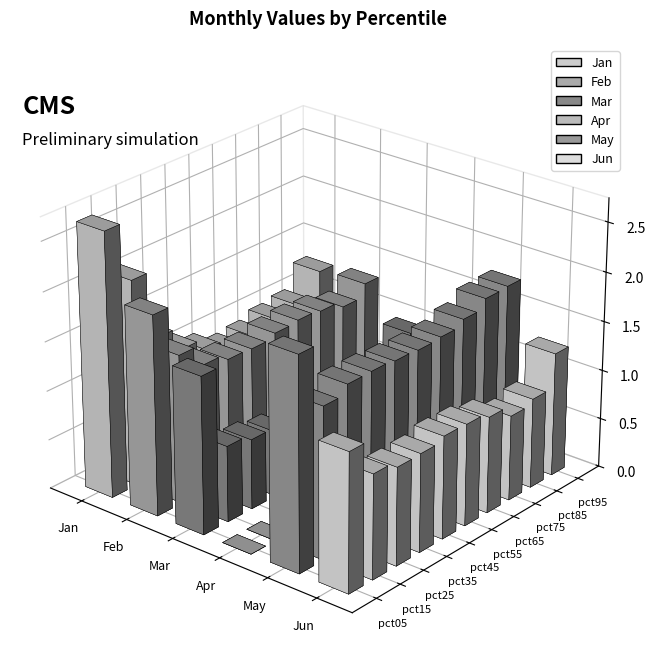

Reading left to right, transcribe all the data shown in this chart.

Jan: pct05=2.7	pct15=2.1	pct25=1.4	pct35=1.2	pct45=1.0	pct55=0.9	pct65=0.9	pct75=1.0	pct85=1.0	pct95=1.3
Feb: pct05=2.0	pct15=1.5	pct25=1.3	pct35=1.2	pct45=1.2	pct55=1.3	pct65=1.3	pct75=1.3	pct85=1.2	pct95=1.3
Mar: pct05=1.6	pct15=0.8	pct25=0.7	pct35=0.7	pct45=0.6	pct55=0.6	pct65=0.6	pct75=0.6	pct85=0.7	pct95=1.0
Apr: pct05=-0.1	pct15=-0.0	pct25=-0.0	pct35=-0.0	pct45=-0.0	pct55=0.0	pct65=0.0	pct75=0.0	pct85=-0.0	pct95=0.0
May: pct05=2.2	pct15=1.5	pct25=1.6	pct35=1.6	pct45=1.6	pct55=1.6	pct65=1.6	pct75=1.7	pct85=1.8	pct95=1.8
Jun: pct05=1.4	pct15=1.1	pct25=1.0	pct35=1.0	pct45=1.0	pct55=1.0	pct65=1.0	pct75=0.9	pct85=0.9	pct95=1.3